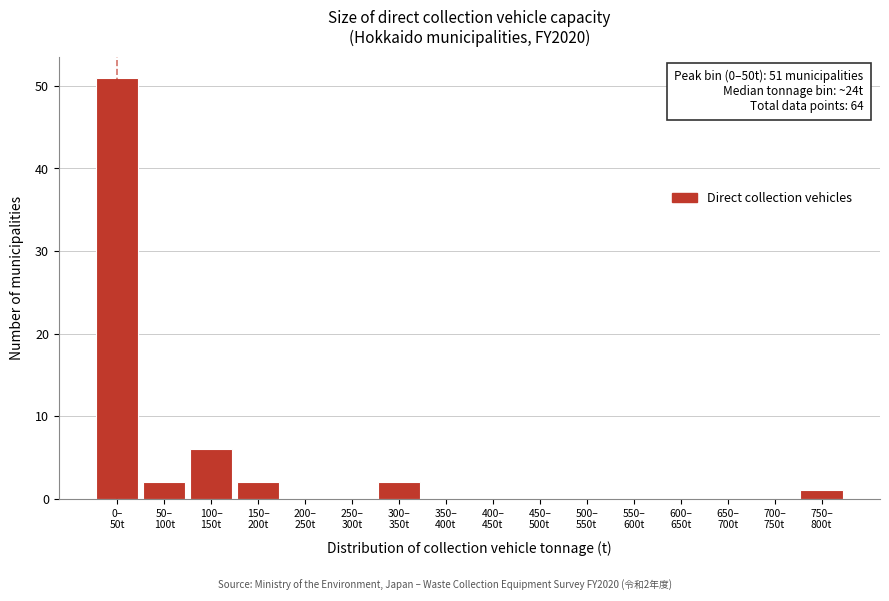

What is the sum of all values?

64